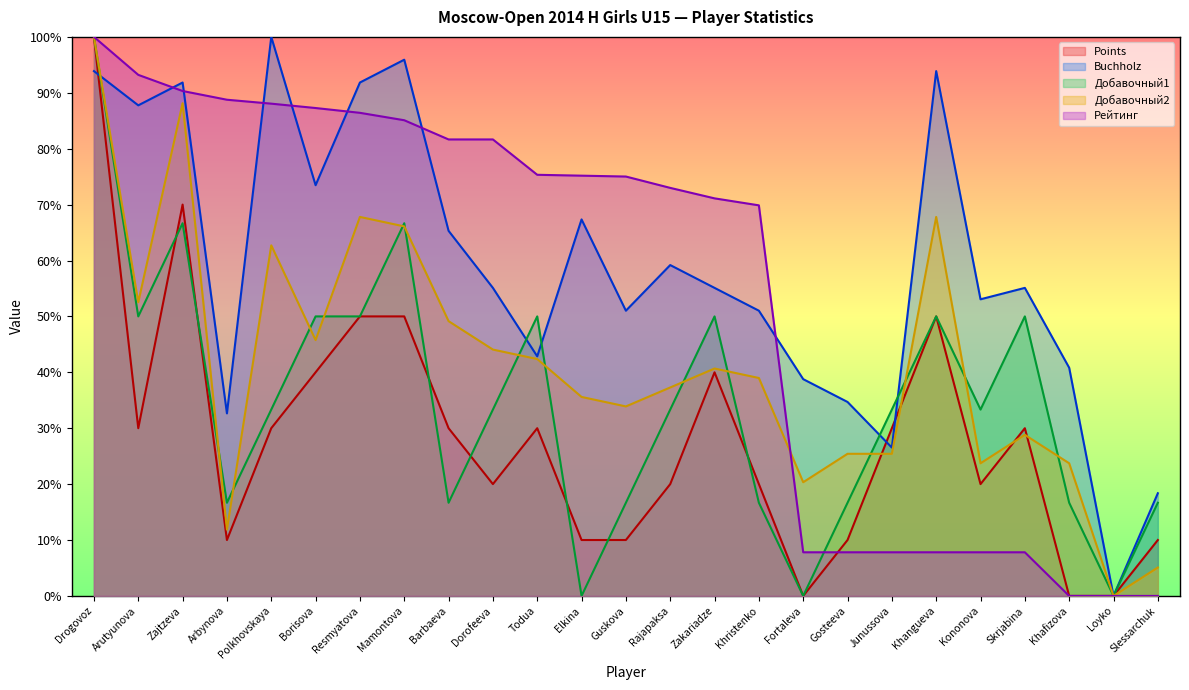

Count the number of categories in the chart.

25